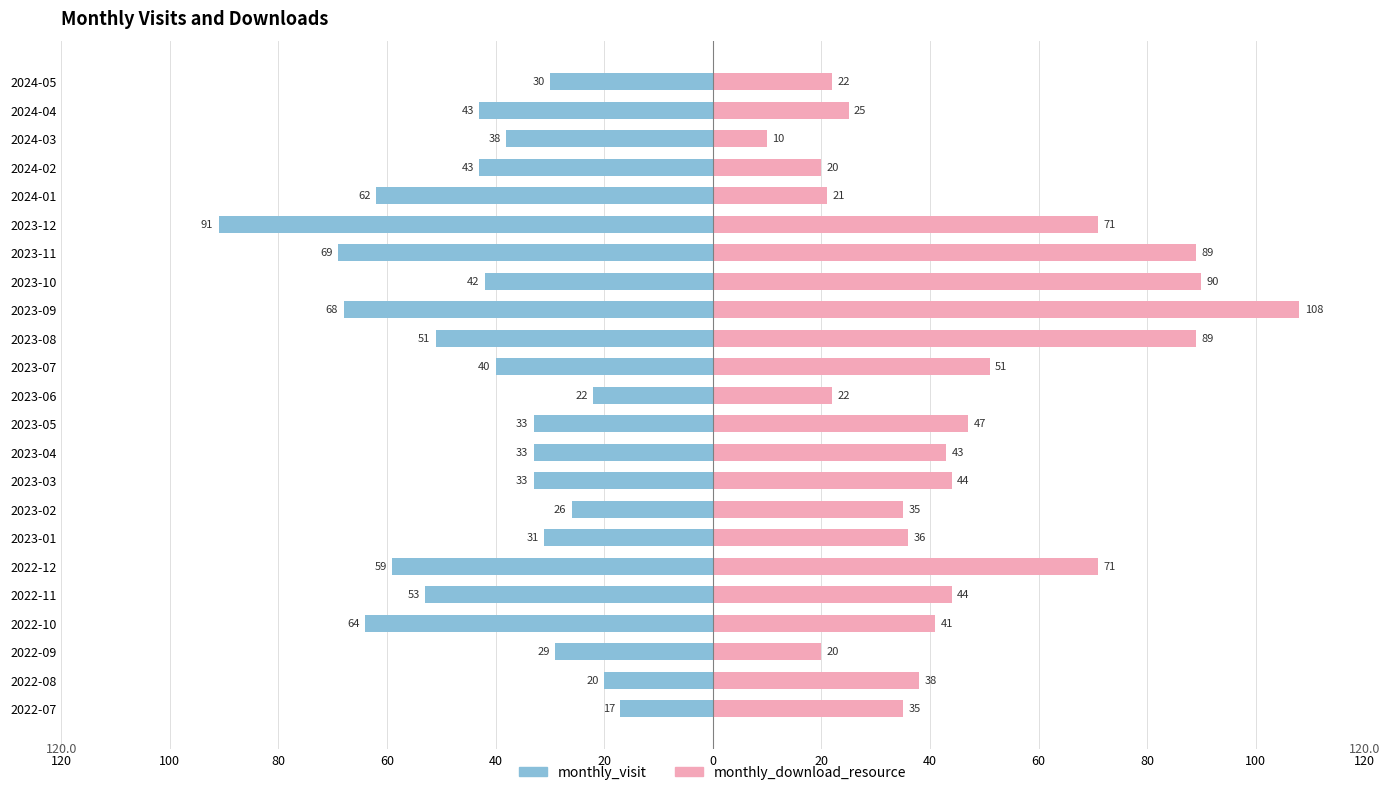

At how many categories does at least one series exceed 103?

1